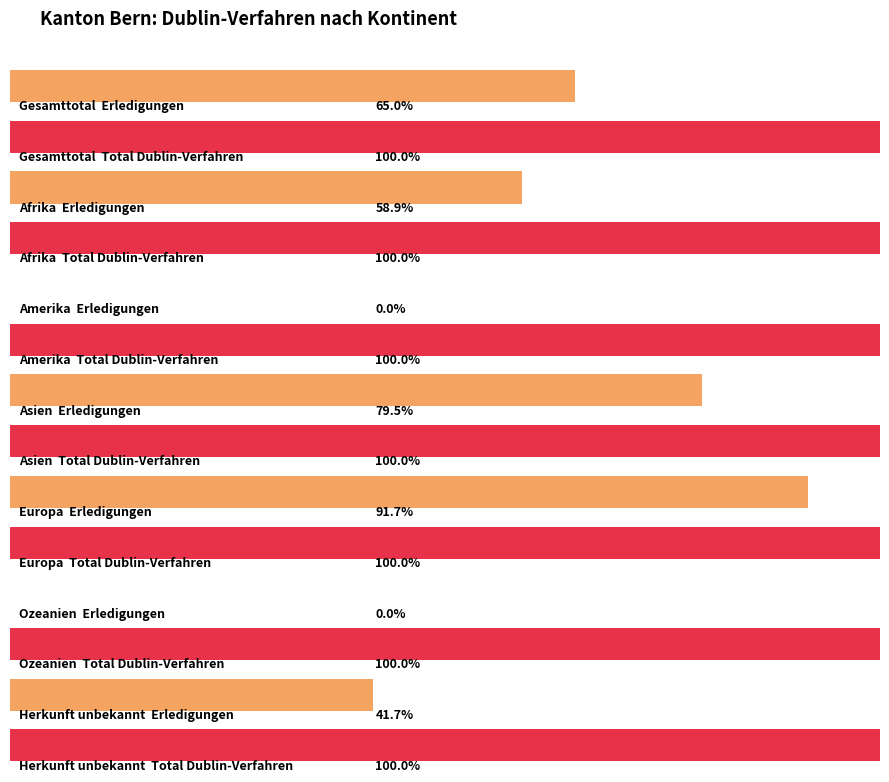

The In-Verfahren series shows 99 at Asien. True or false?

False